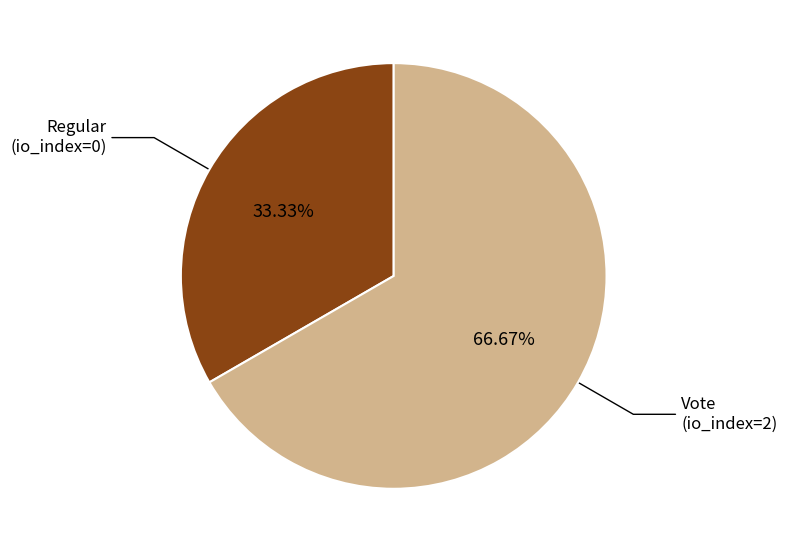

To the nearest percent, what is the difference between the Vote (io_index=2) and Regular (io_index=0) slice percentages?

33%